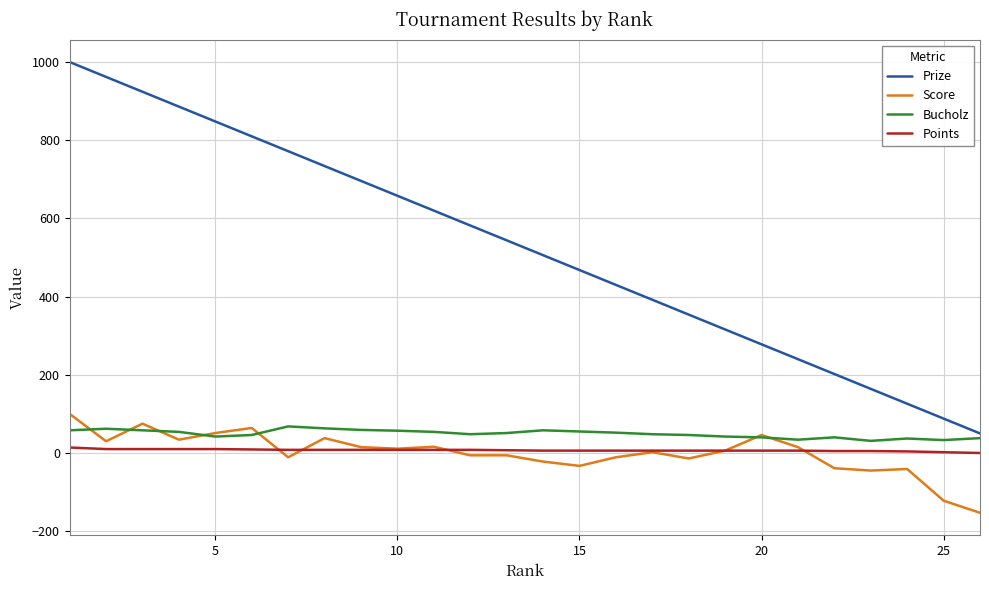

What is the difference between the maximum and minimum values in the Prize series?

950